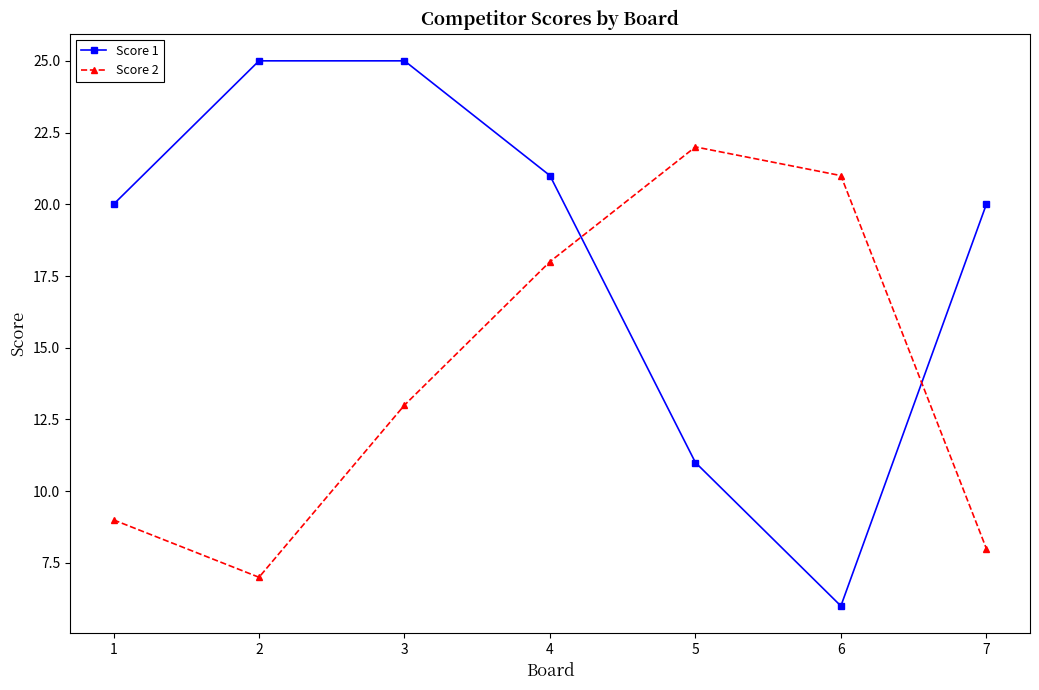

What is the difference between the second highest and second lowest values in the Score 2 series?

13